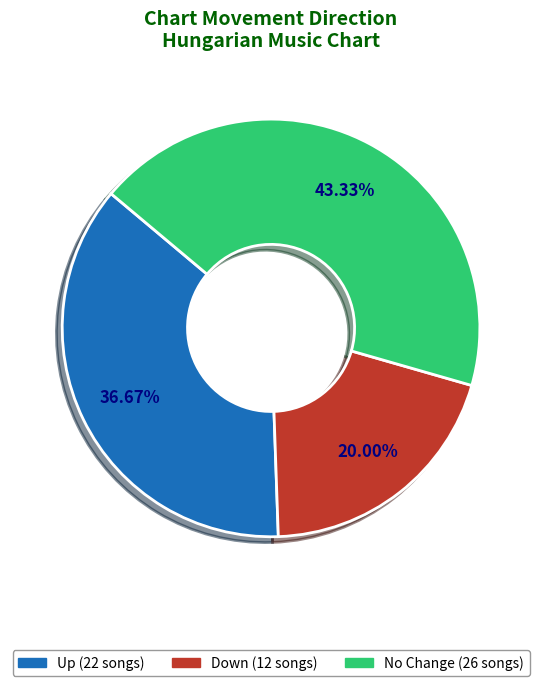

Is there a majority slice in this chart?

No